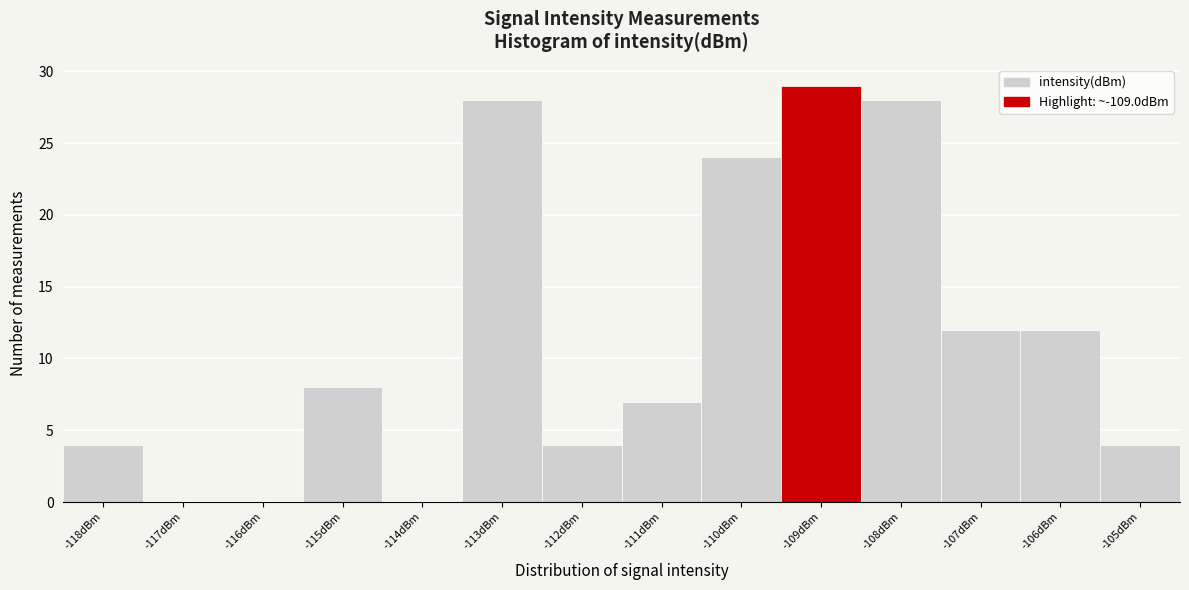

Over which range of the x-axis is the bar tallest?

-109.5 to -108.5